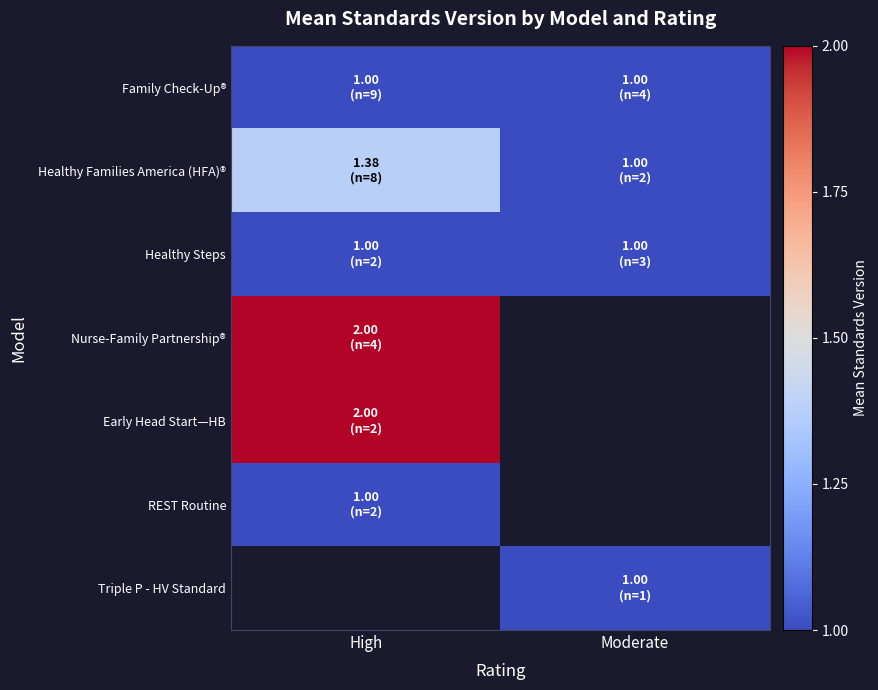

Which series has the largest total across all categories?

Healthy Families America (HFA)®